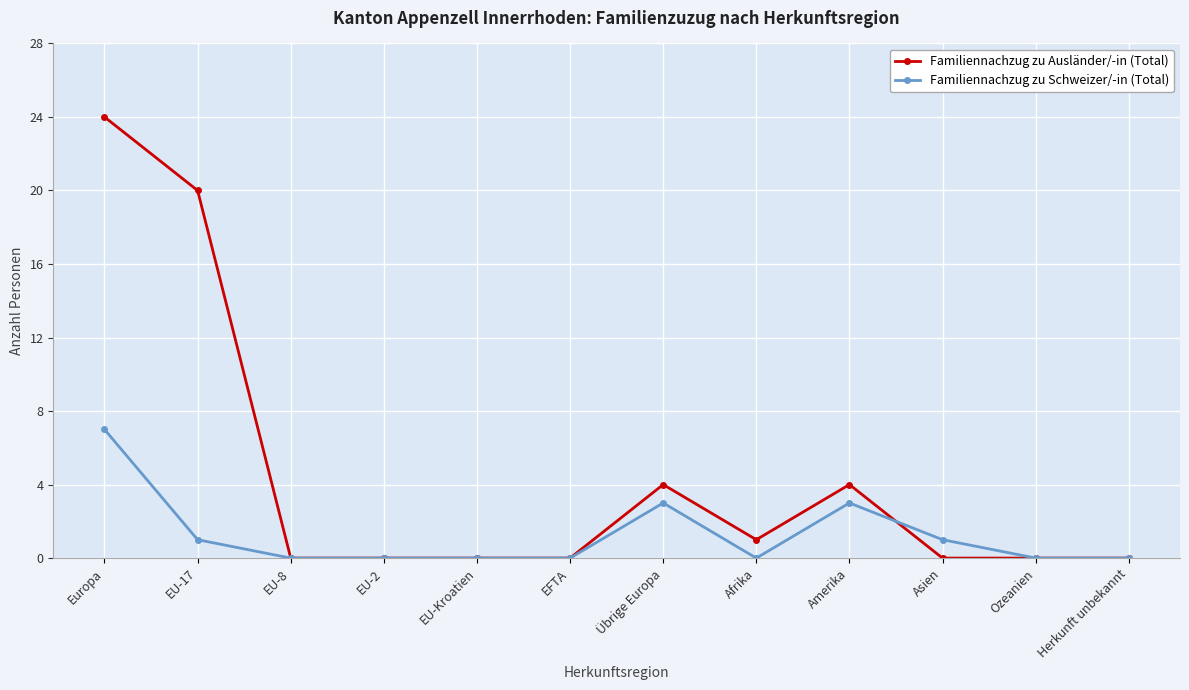

What is the maximum value shown in the chart?

24